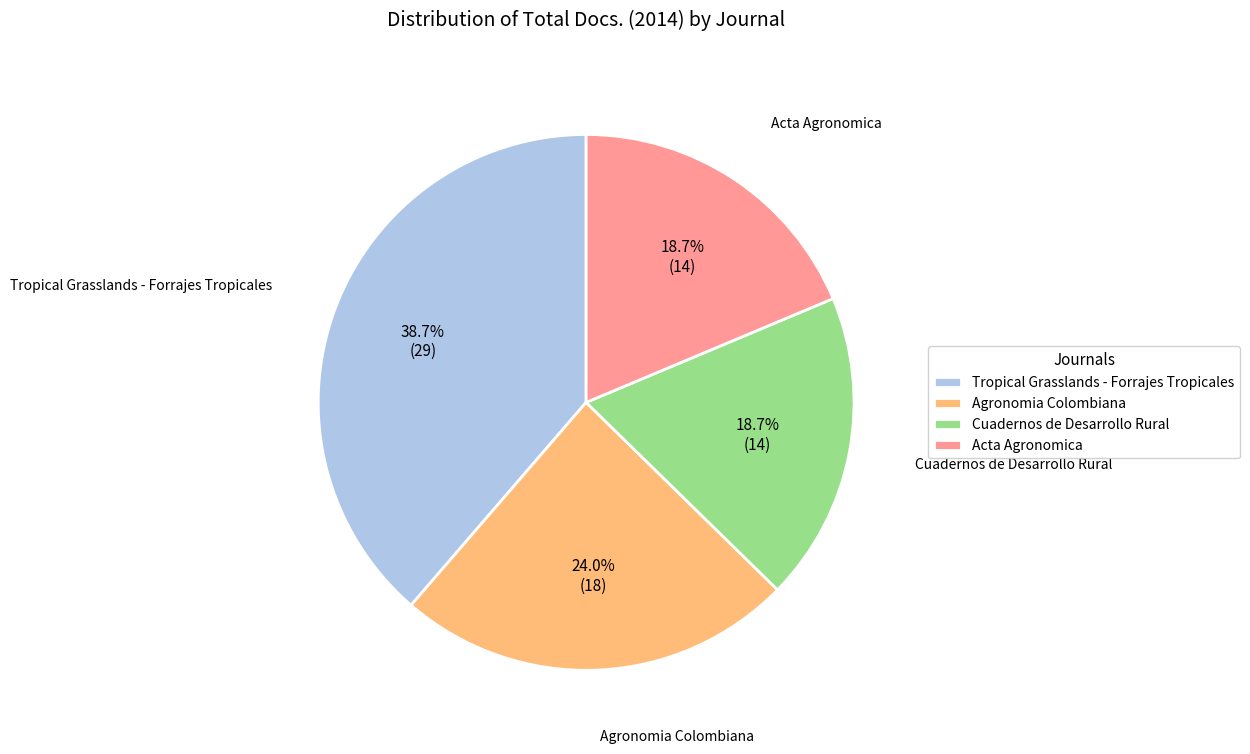

To the nearest percent, what portion does Tropical Grasslands - Forrajes Tropicales represent?

39%